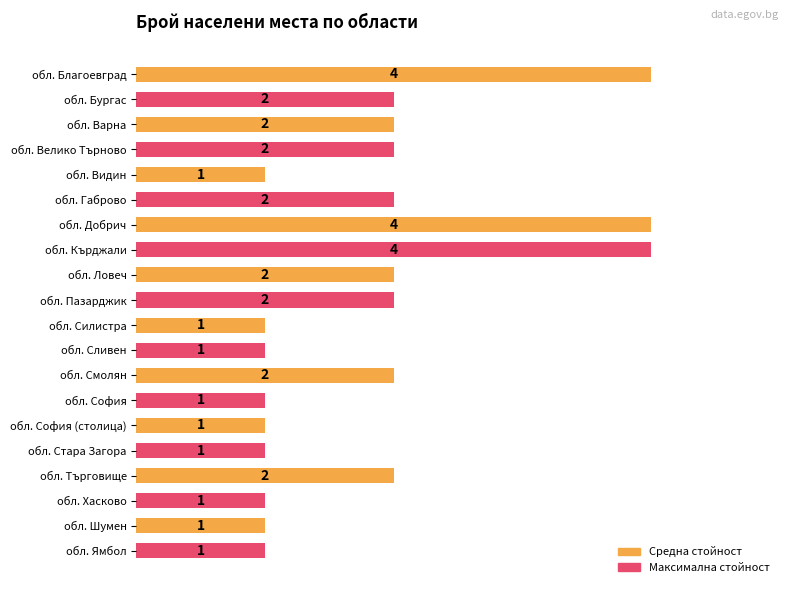

At which category is the sum across all series the highest?

обл. Добрич